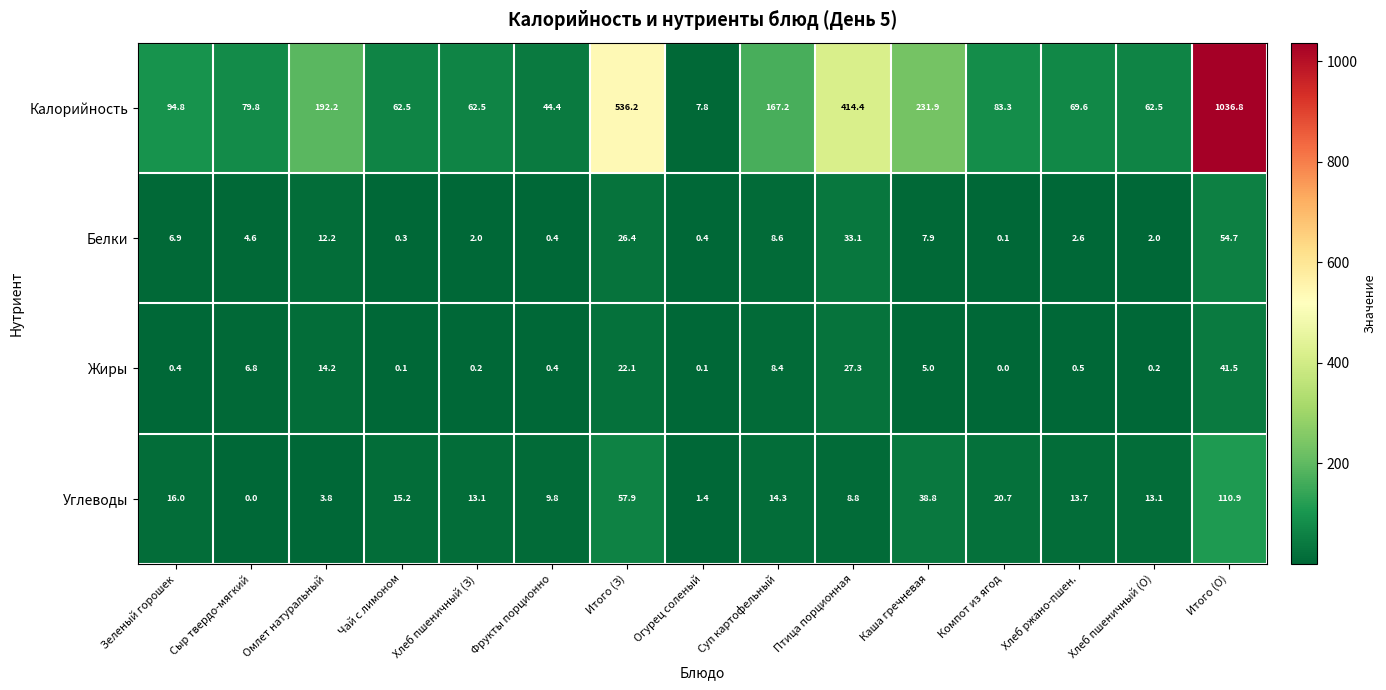

What is the sum of all Жиры values?

127.2